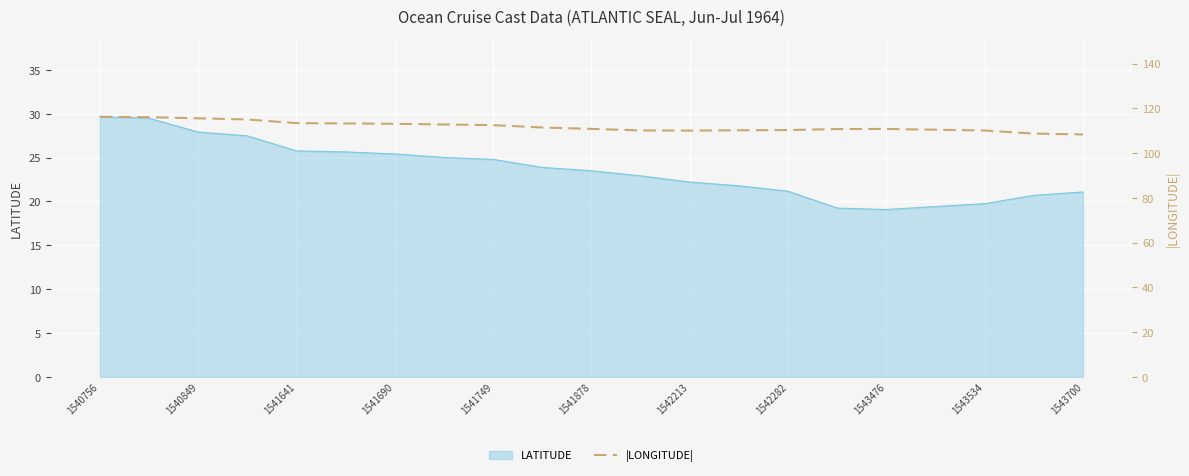

What is the sum of all values?

2349.4